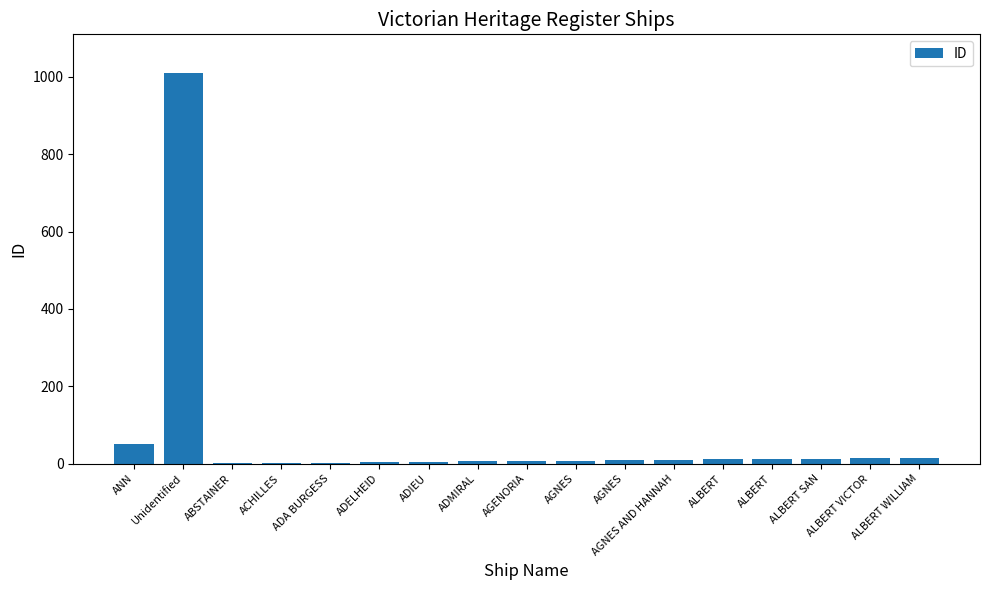

List the labels in order of value, smallest first.

ABSTAINER, ACHILLES, ADA BURGESS, ADELHEID, ADIEU, ADMIRAL, AGENORIA, AGNES, AGNES, AGNES AND HANNAH, ALBERT, ALBERT, ALBERT SAN, ALBERT VICTOR, ALBERT WILLIAM, ANN, Unidentified